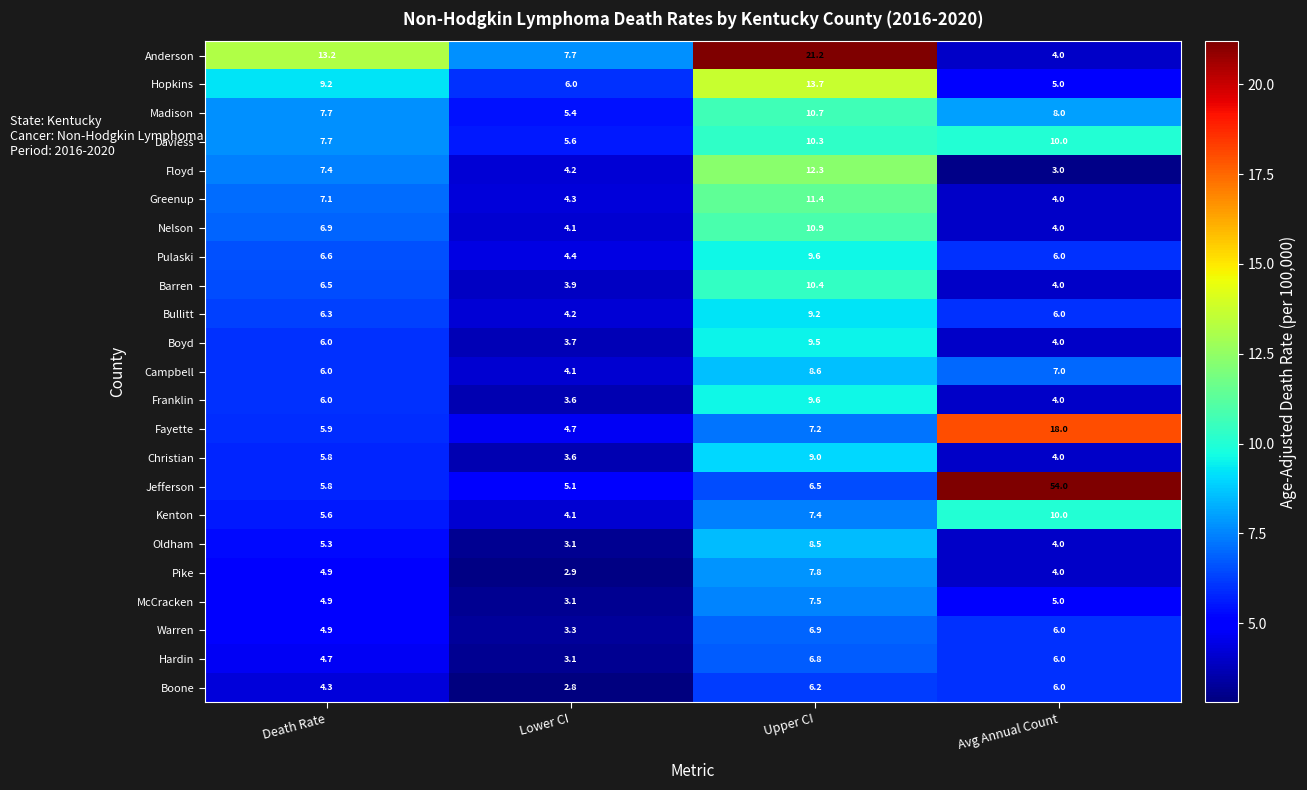

What is the spread (max minus min) of values at Death Rate?

8.9